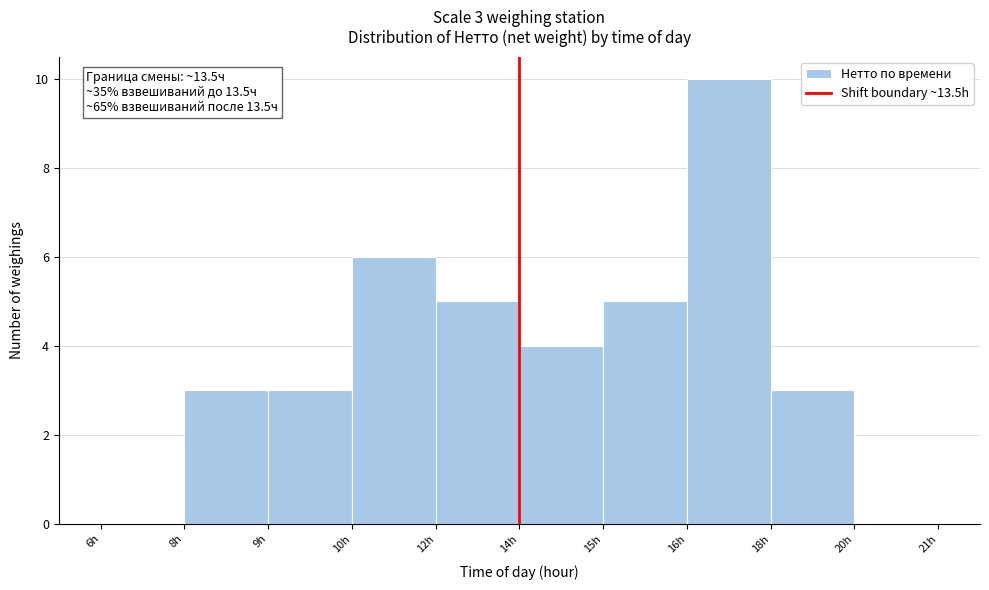

Reading left to right, transcribe all the data shown in this chart.

6h=0	8h=3	9h=3	10h=6	12h=5	14h=4	15h=5	16h=10	18h=3	20h=0